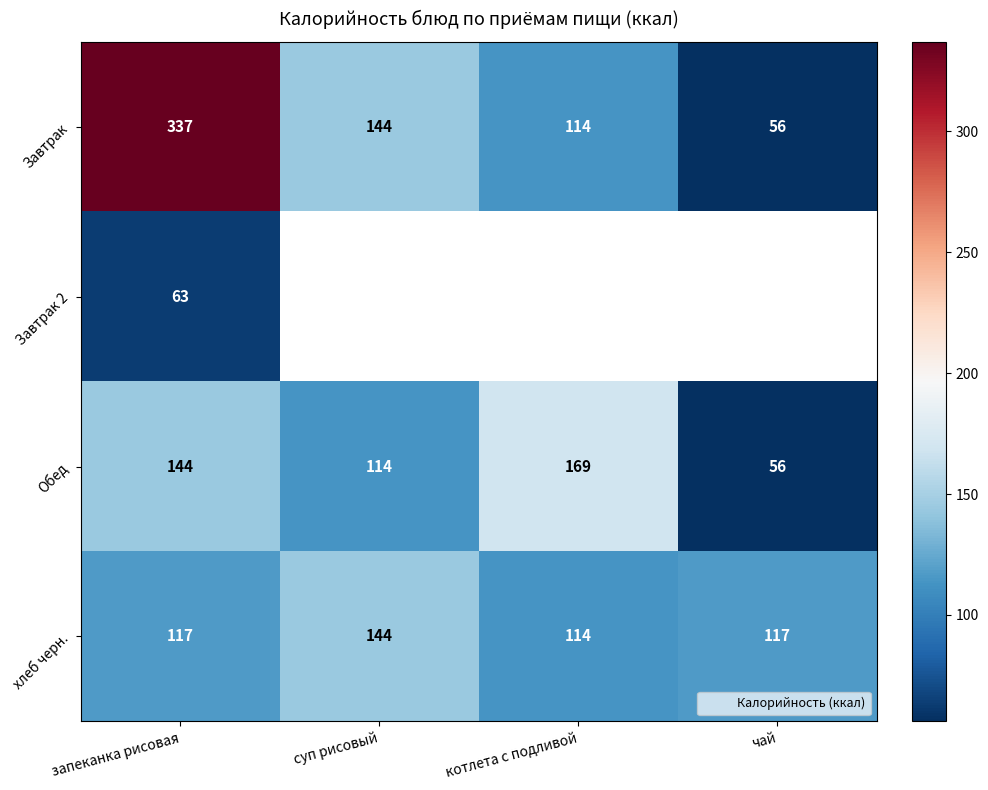

What is the difference between the Завтрак values at суп рисовый and котлета с подливой?

30